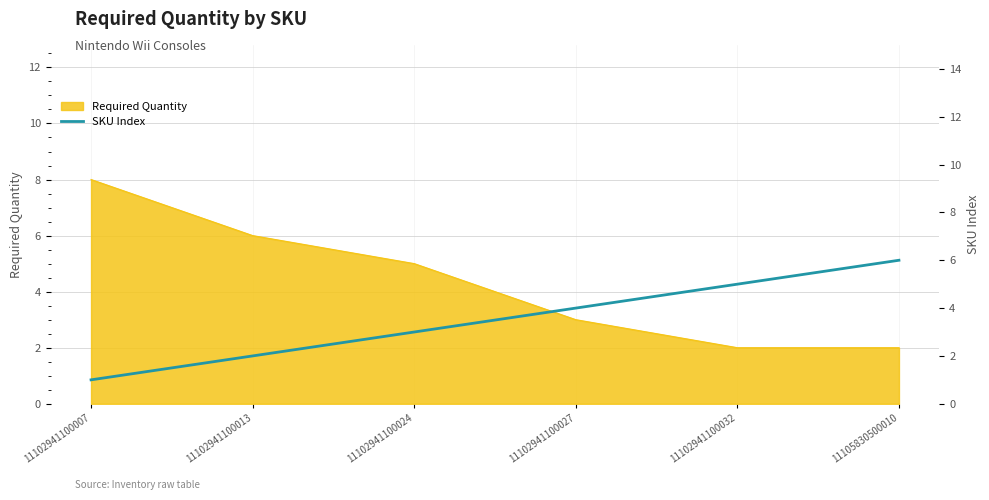

True or false: Required Quantity has a value of 3 at 11102941100027.

True